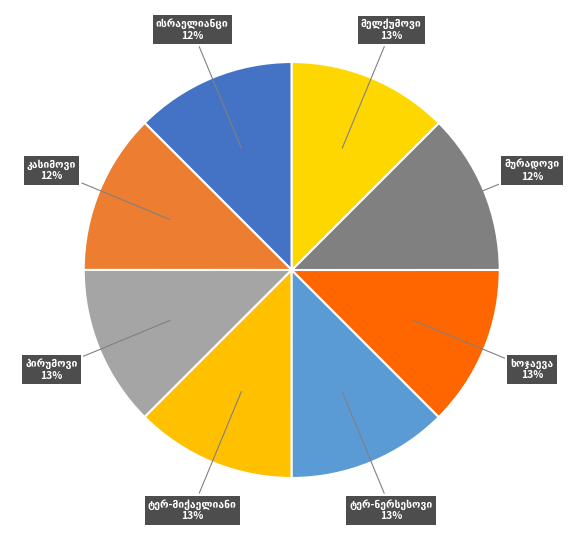

The ს. რ. მელქუმოვი slice represents 21% of the pie. True or false?

False